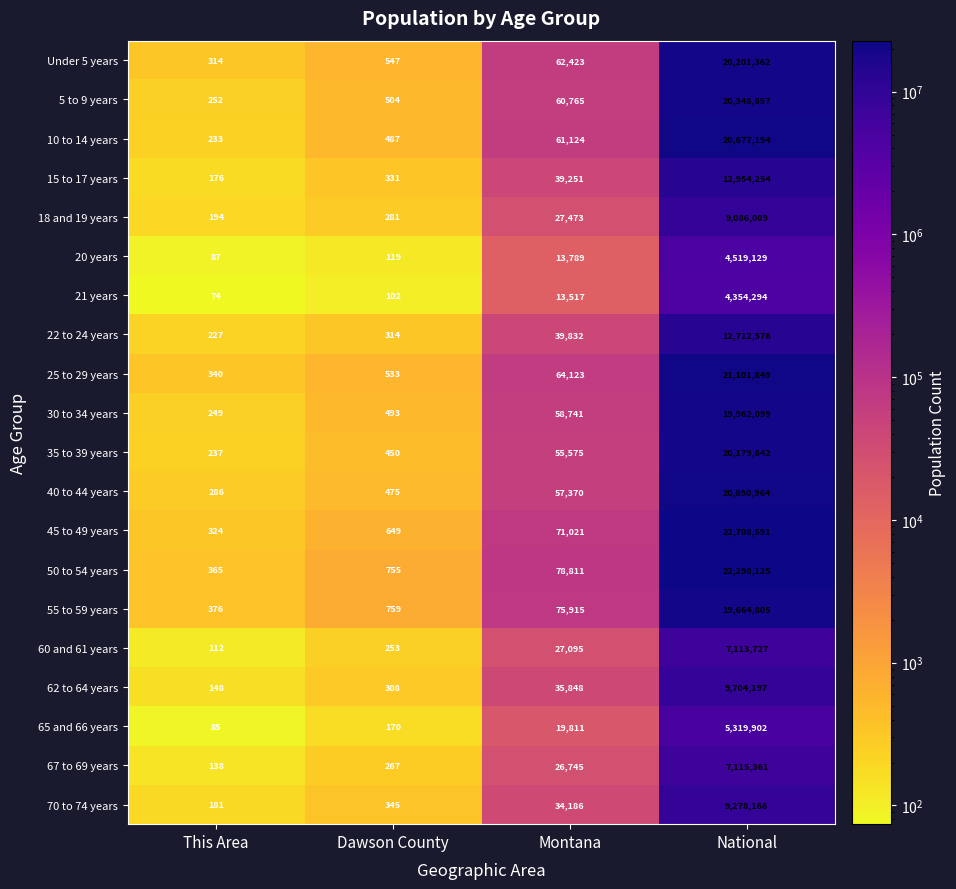

Between Dawson County and Montana, which series saw the biggest shift?

50 to 54 years